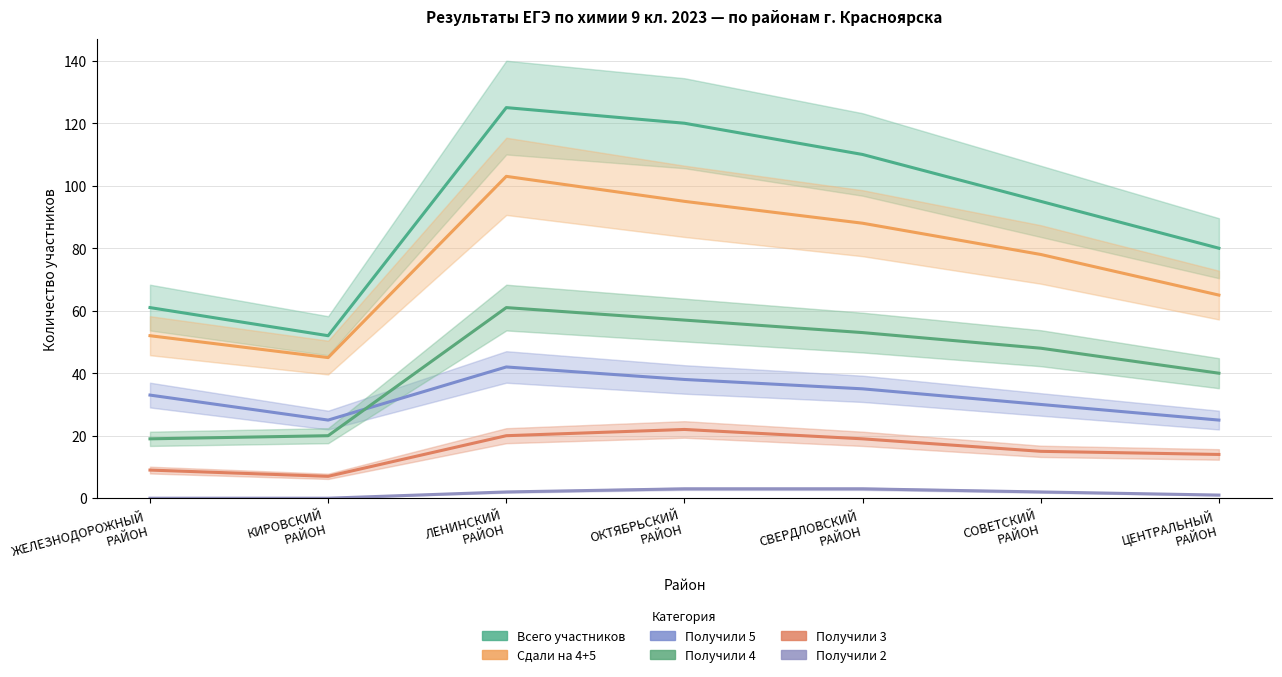

Is the value of Всего участников at СОВЕТСКИЙ
РАЙОН greater than the value of Получили 5 at СОВЕТСКИЙ
РАЙОН?

Yes